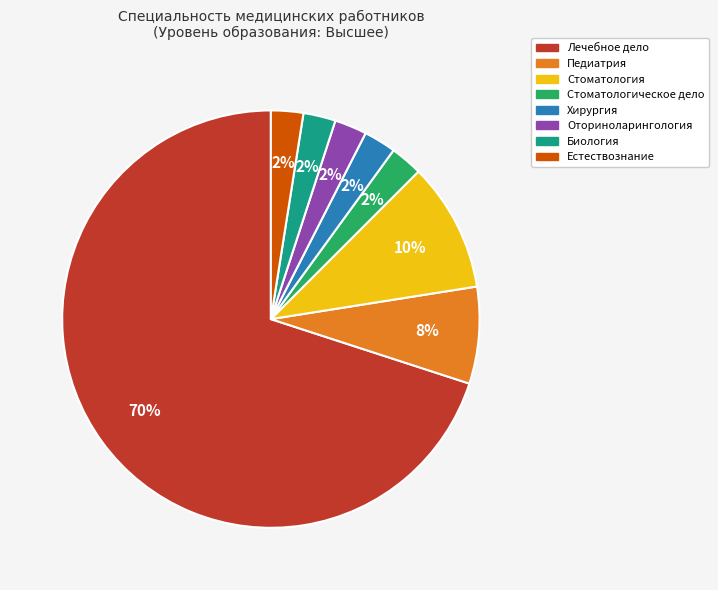

To the nearest percent, what is the combined percentage of Хирургия and Биология?

5%